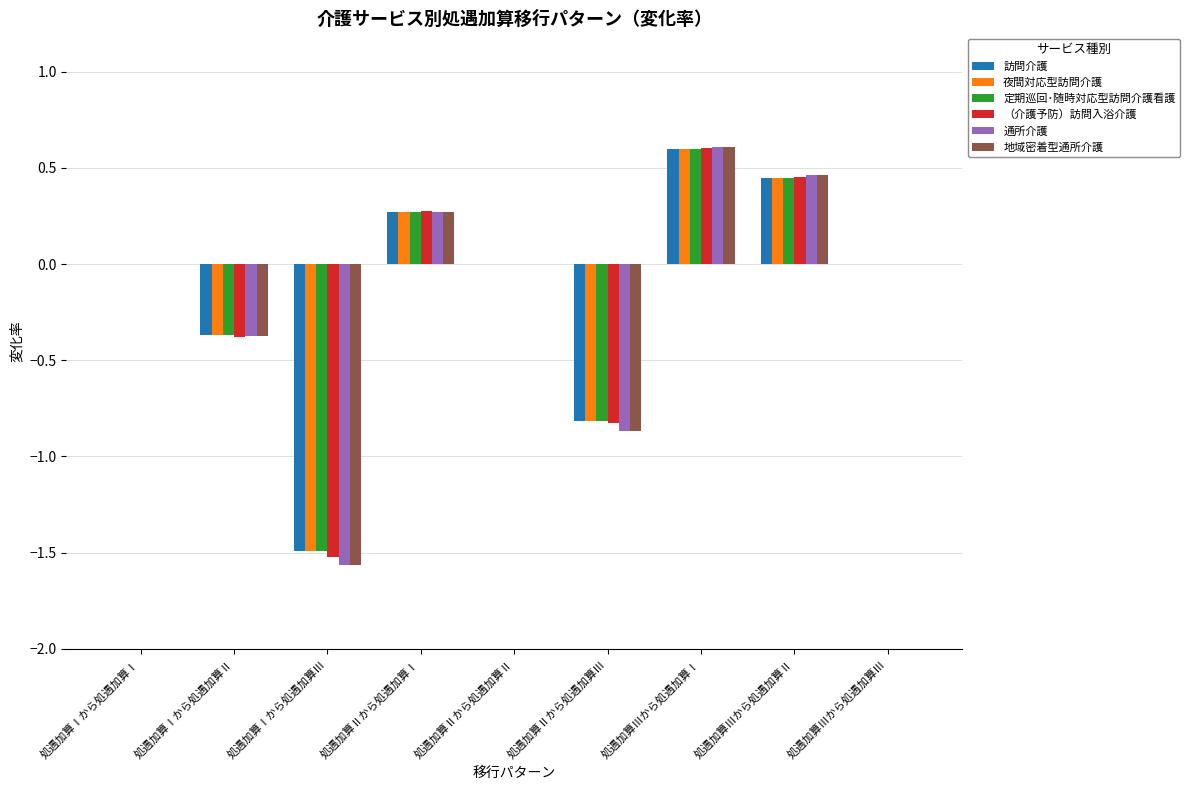

Is the value of 定期巡回･随時対応型訪問介護看護 at 処遇加算Ⅰから処遇加算Ⅲ greater than the value of （介護予防）訪問入浴介護 at 処遇加算Ⅱから処遇加算Ⅱ?

No